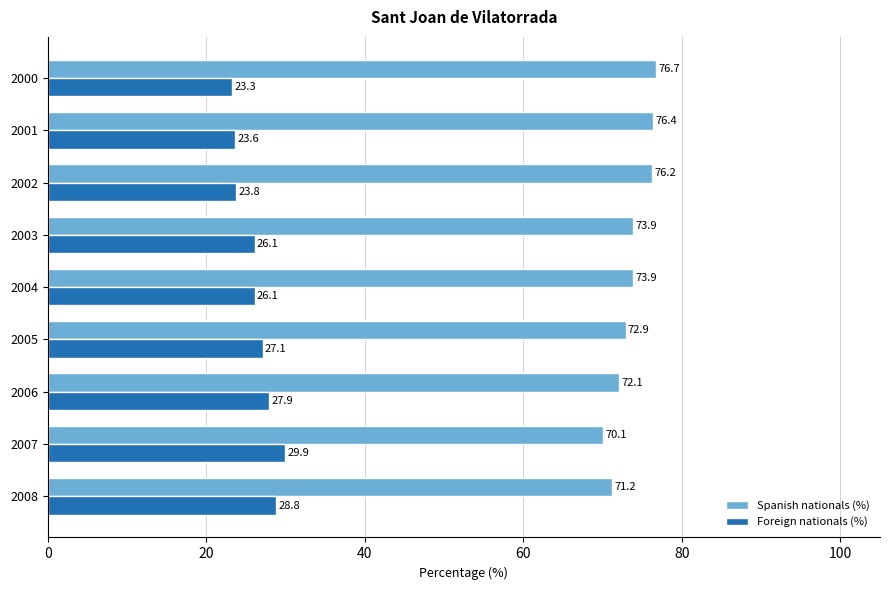

True or false: Foreign nationals (%) has a value of 23.6 at 2001.

True